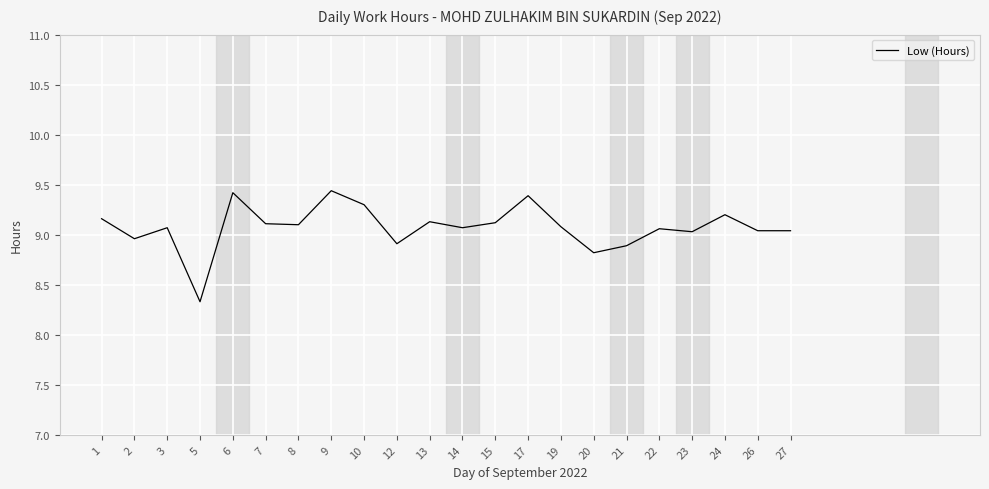

What is the minimum value shown in the chart?

8.3